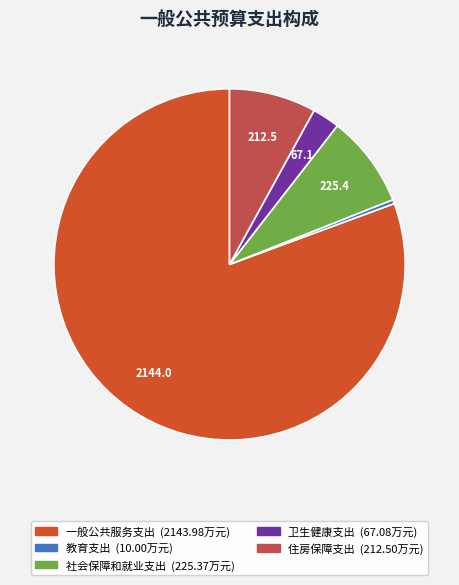

Which slice represents more than half of the pie?

一般公共服务支出